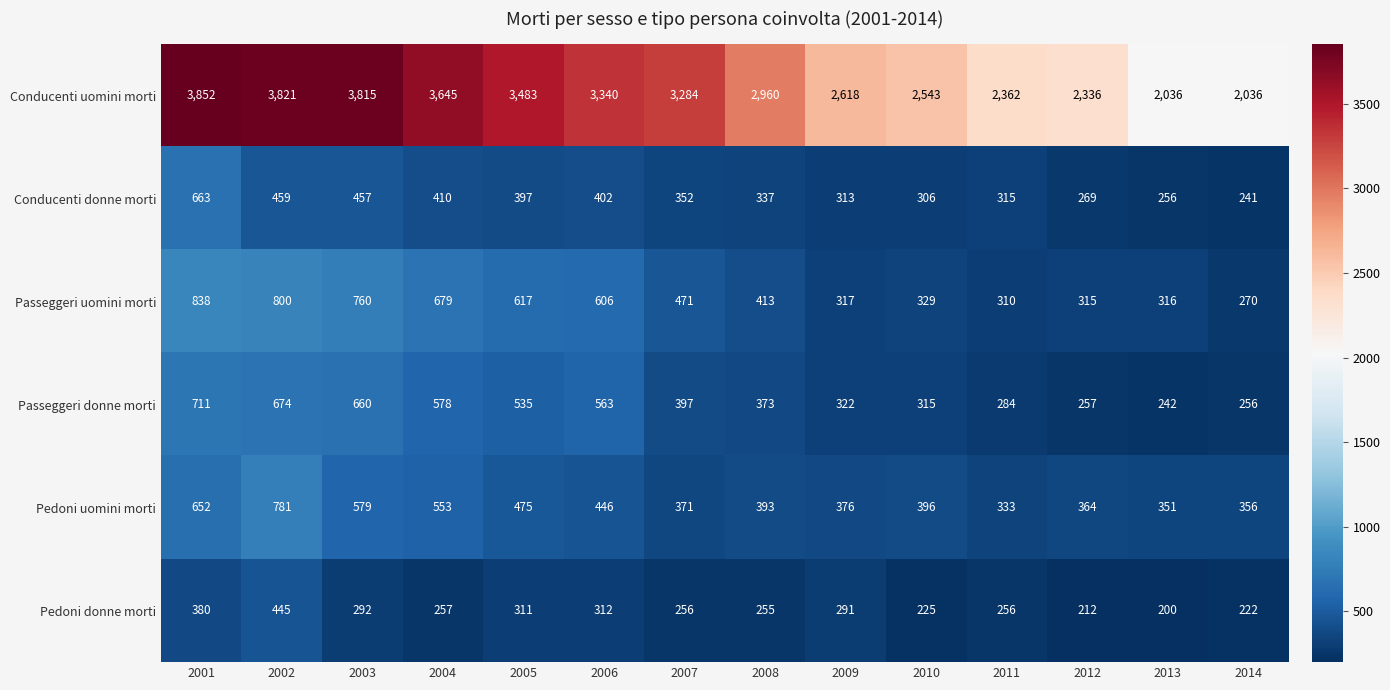

At which label is Conducenti uomini morti closest to 2944?

2008